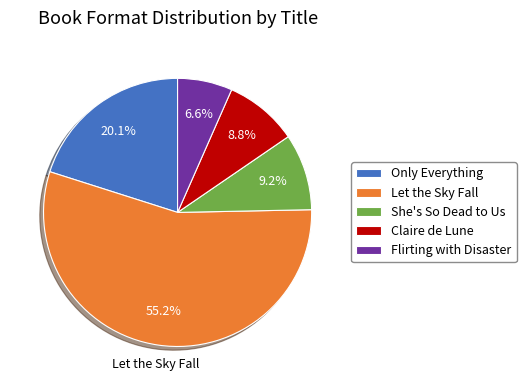

Between Only Everything and Claire de Lune, which is larger?

Only Everything